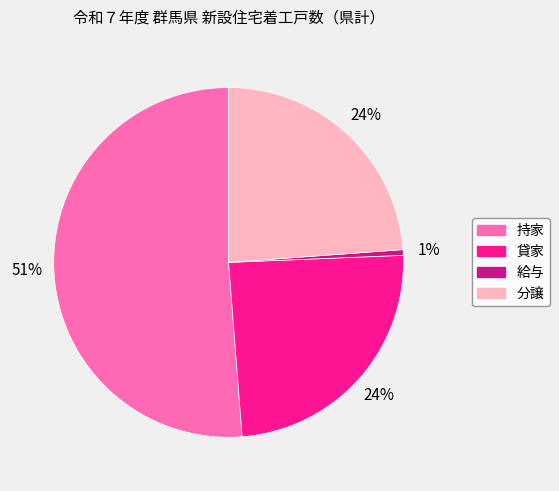

To the nearest percent, what portion does 貸家 represent?

24%